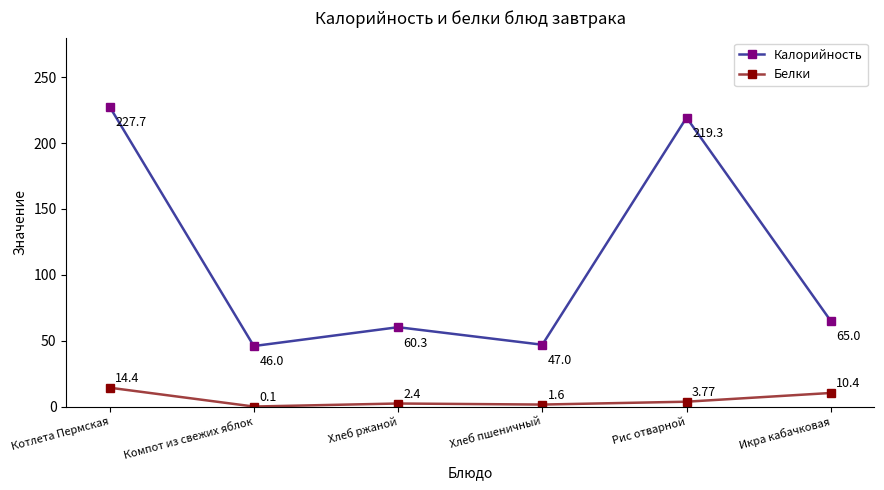

What value does the Калорийность series have at Хлеб ржаной?

60.3